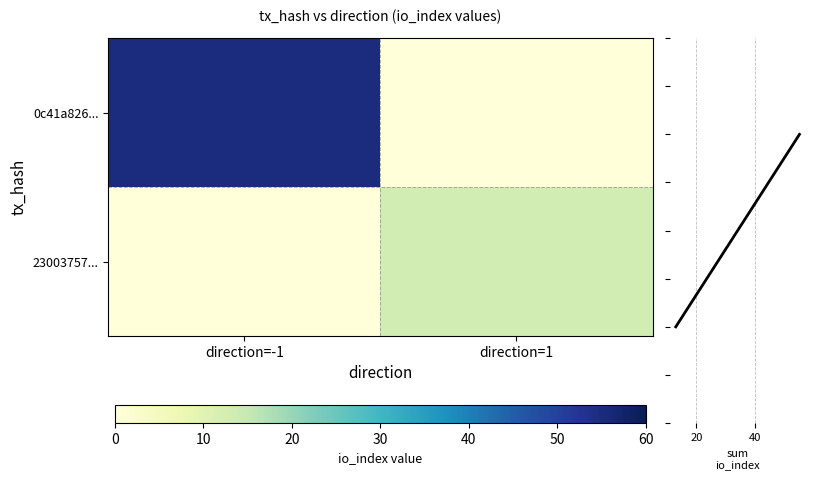

What is the greatest value displayed?

55